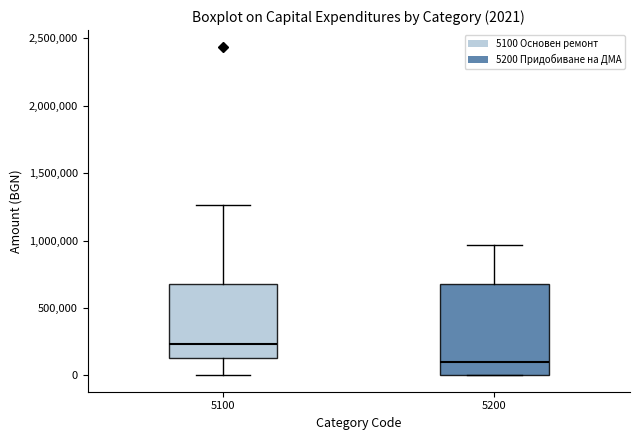

Which box's median line is the highest?

5100